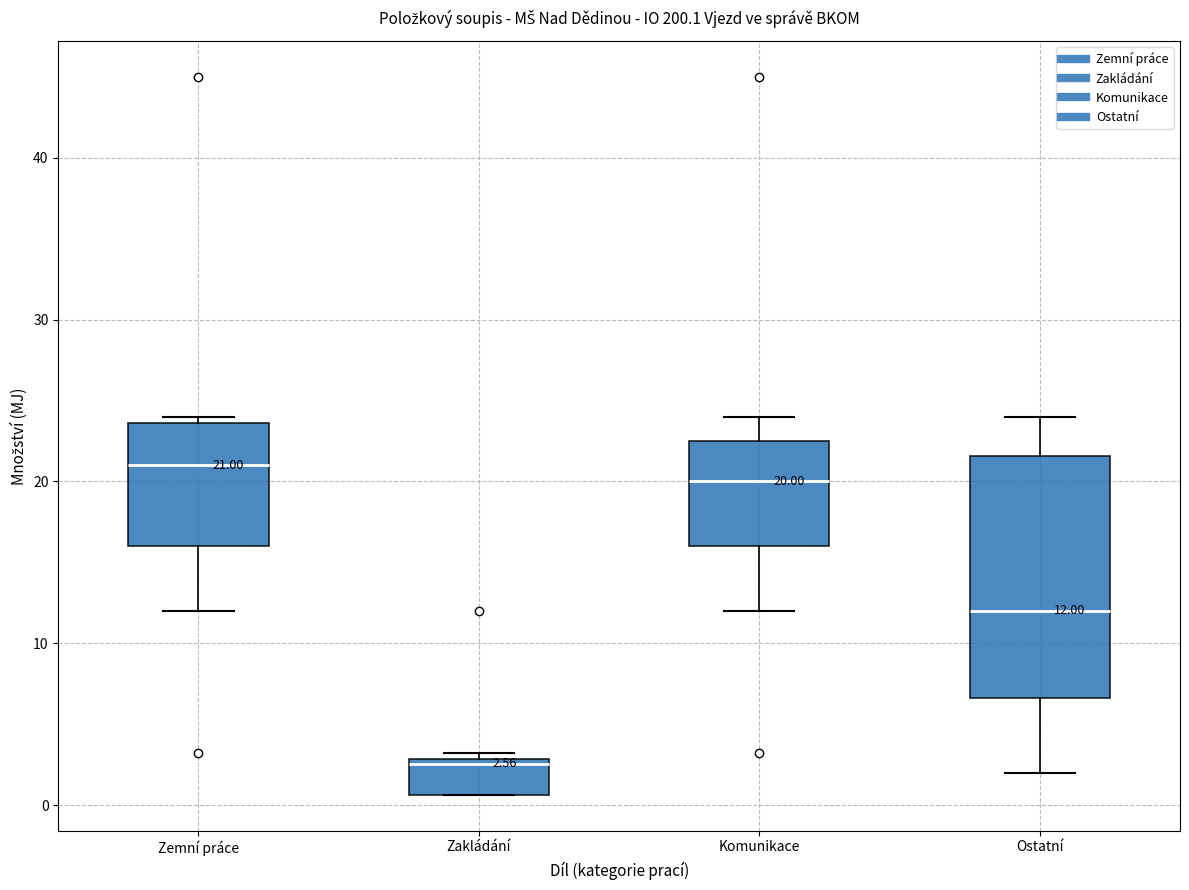

Comparing the boxes themselves (not the whiskers), which one is the tallest?

Ostatní